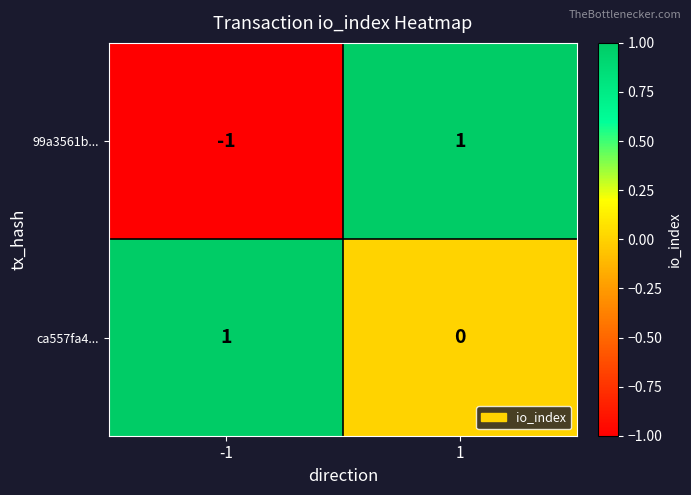

At -1, list the series in order from largest to smallest.

ca557fa4..., 99a3561b...